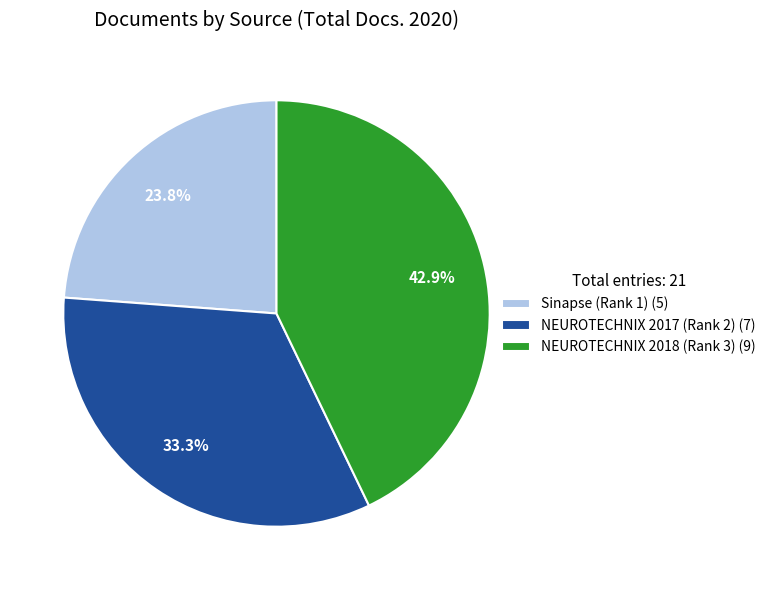

Count the number of slices in the pie.

3